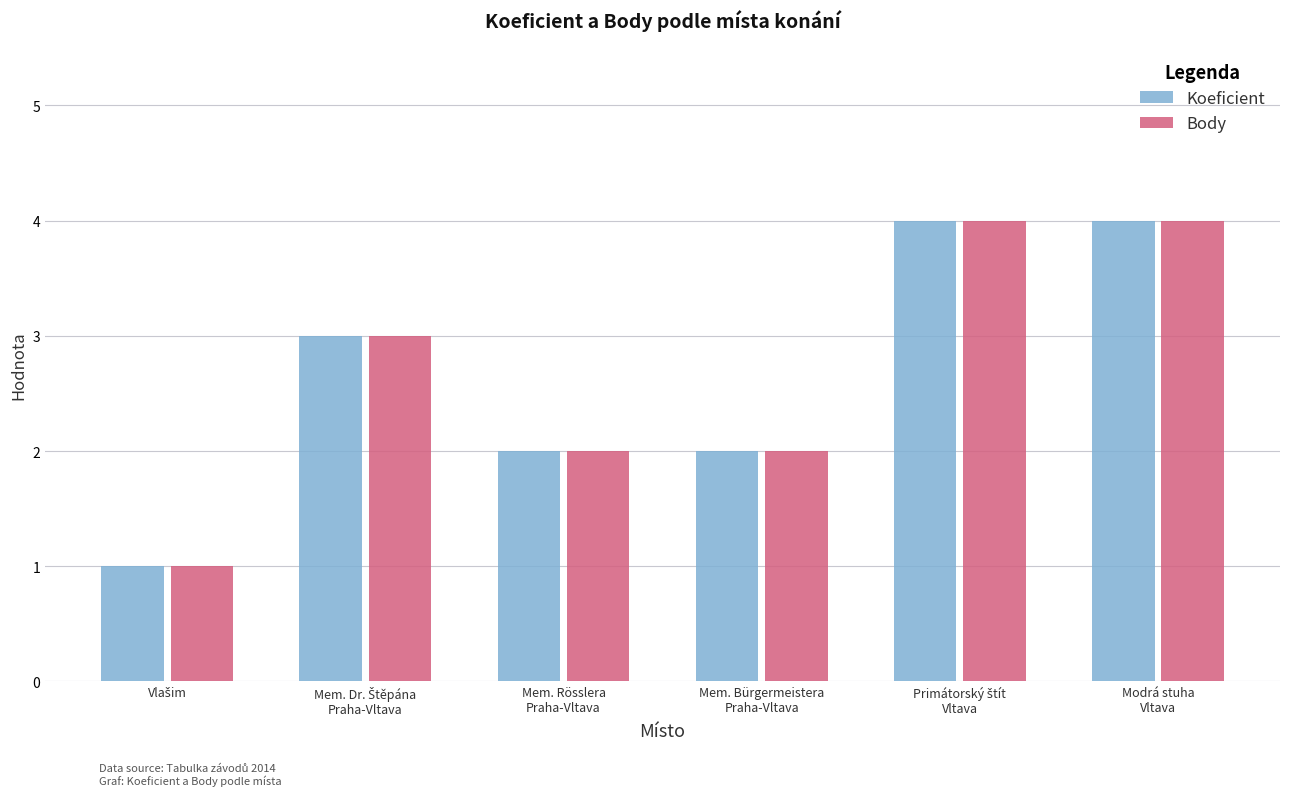

What is the difference between the maximum and minimum values in the Body series?

3